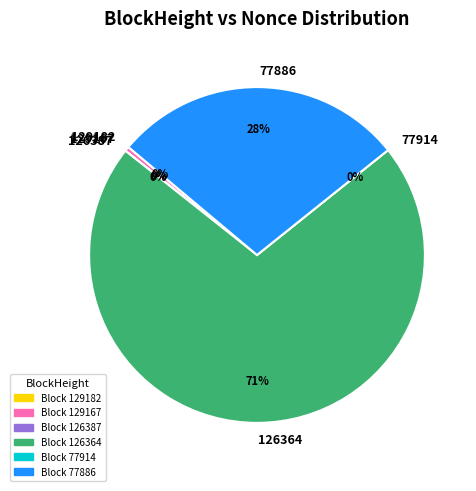

To the nearest percent, what is the difference between the 126364 and 126387 slice percentages?

71%